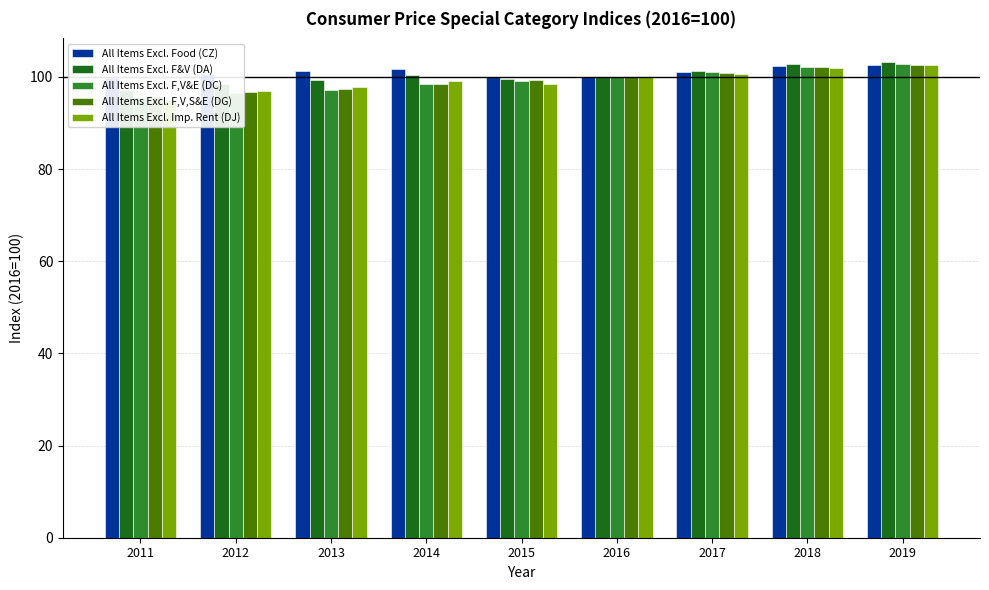

Which series has the largest total across all categories?

All Items Excl. Food (CZ)